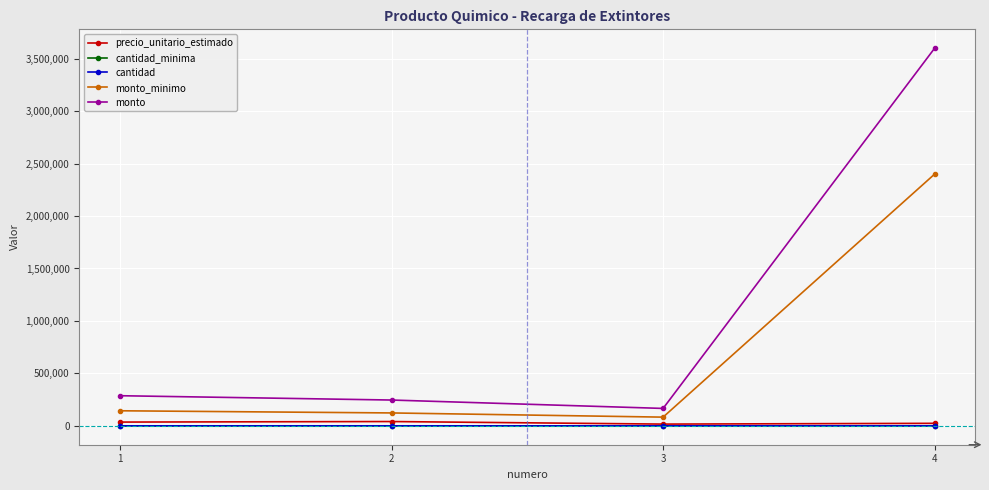

Is the value of monto_minimo at 1 greater than the value of cantidad_minima at 4?

Yes